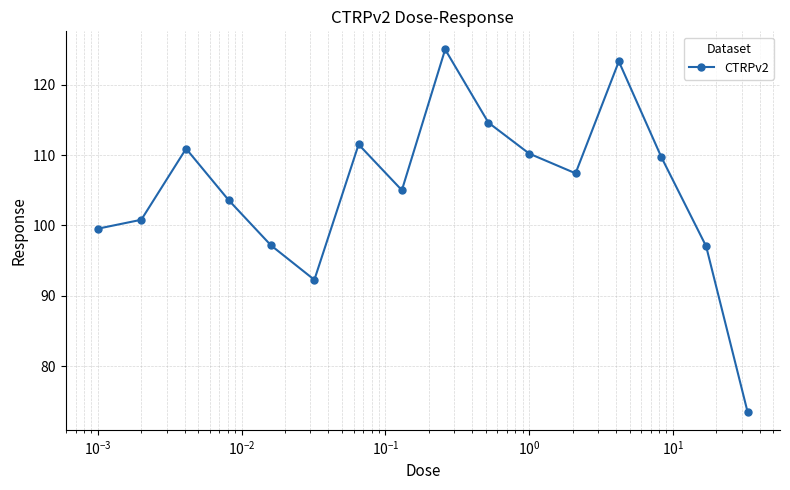

What is the greatest value displayed?

125.0